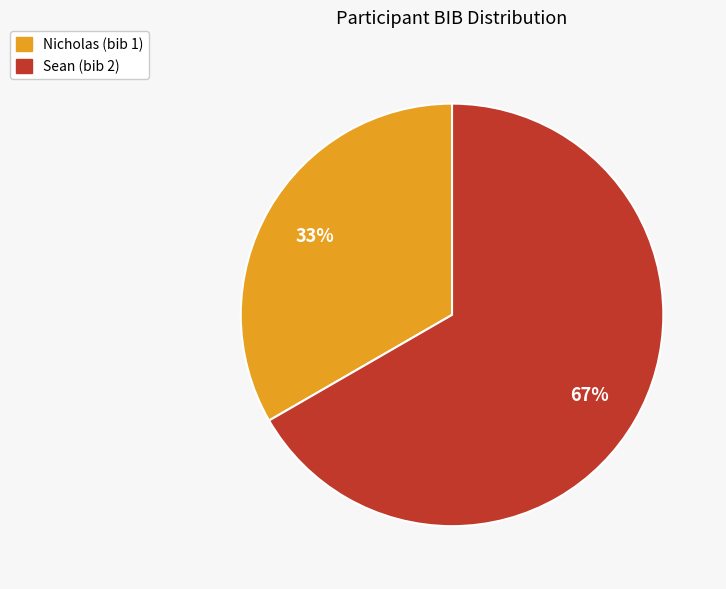

Do Nicholas and Sean together represent more than half of the pie?

Yes